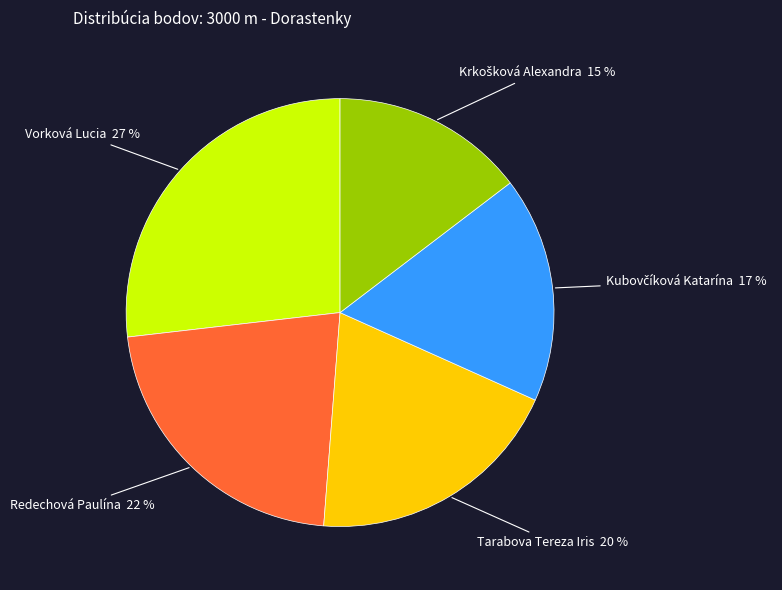

Approximately how many times larger is the value at Redechová Paulína 22 % compared to Vorková Lucia 27 %?

0.8